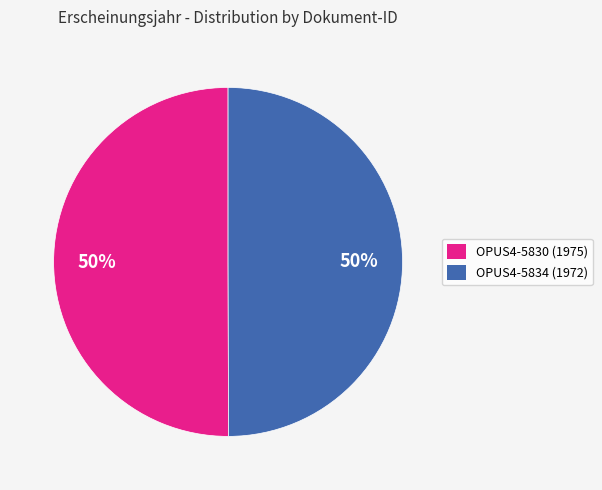

Approximately how many times larger is the value at OPUS4-5830 compared to OPUS4-5834?

1.0